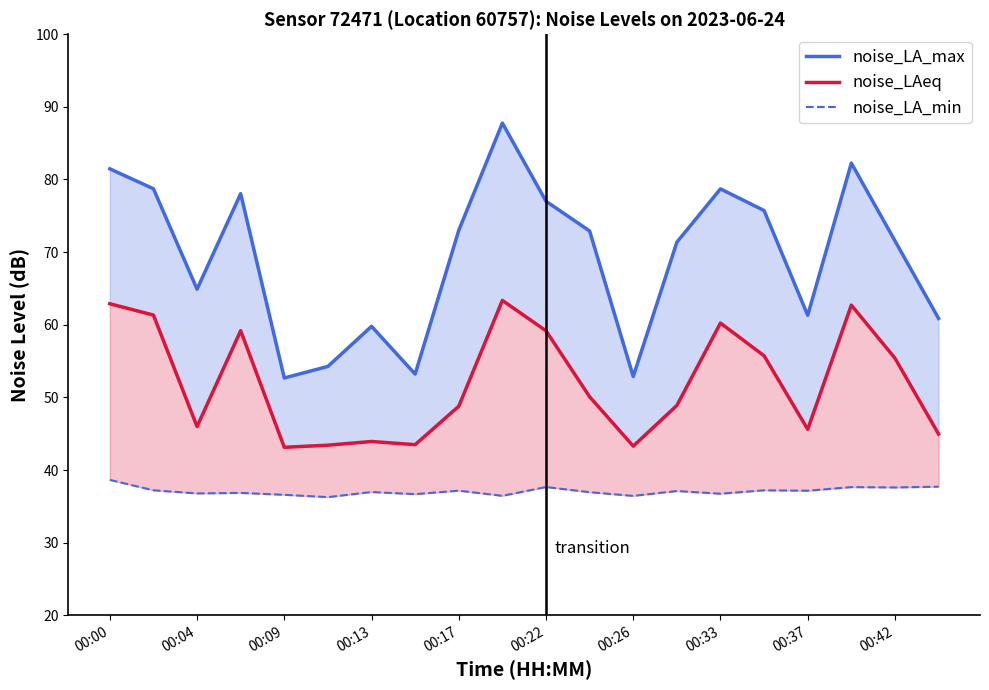

Does the chart display data point markers on the line(s)?

No